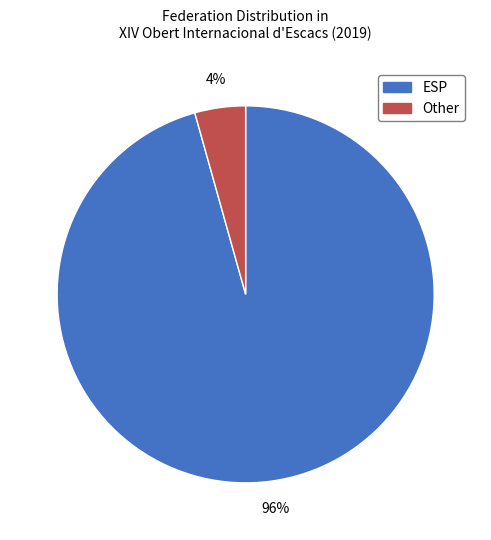

Which category has the smallest portion of the pie?

Other